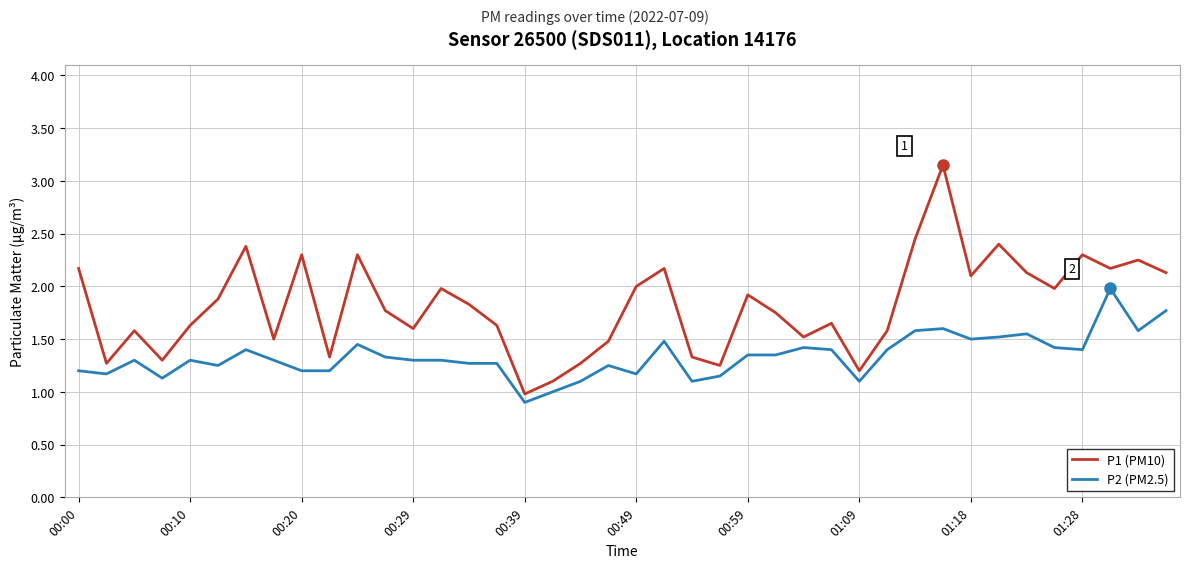

Which series has the largest total across all categories?

P1 (PM10)